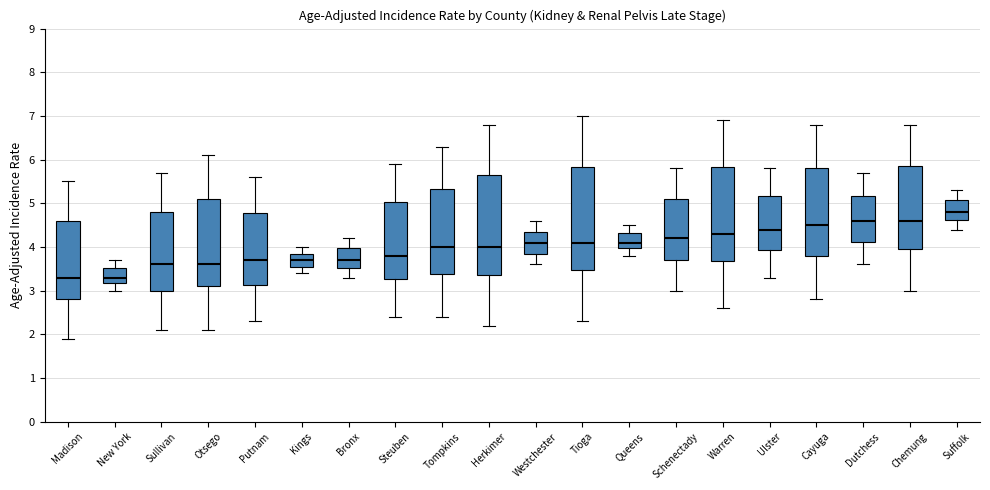

Where is the lower edge of the box for Tioga on the y-axis? The values are not printed on the chart, so give them approximately, as read against the axis.

3.5